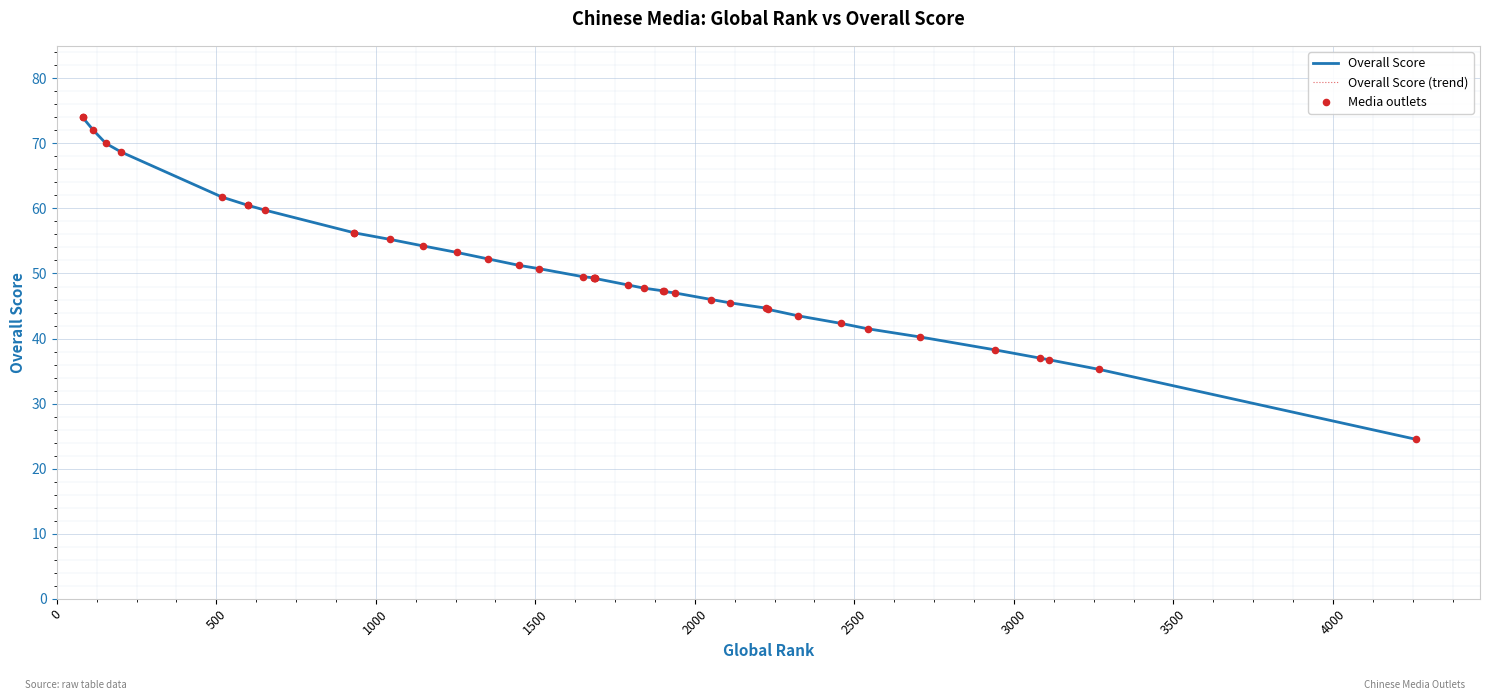

Which series has the largest Y range (max minus min)?

Overall Score